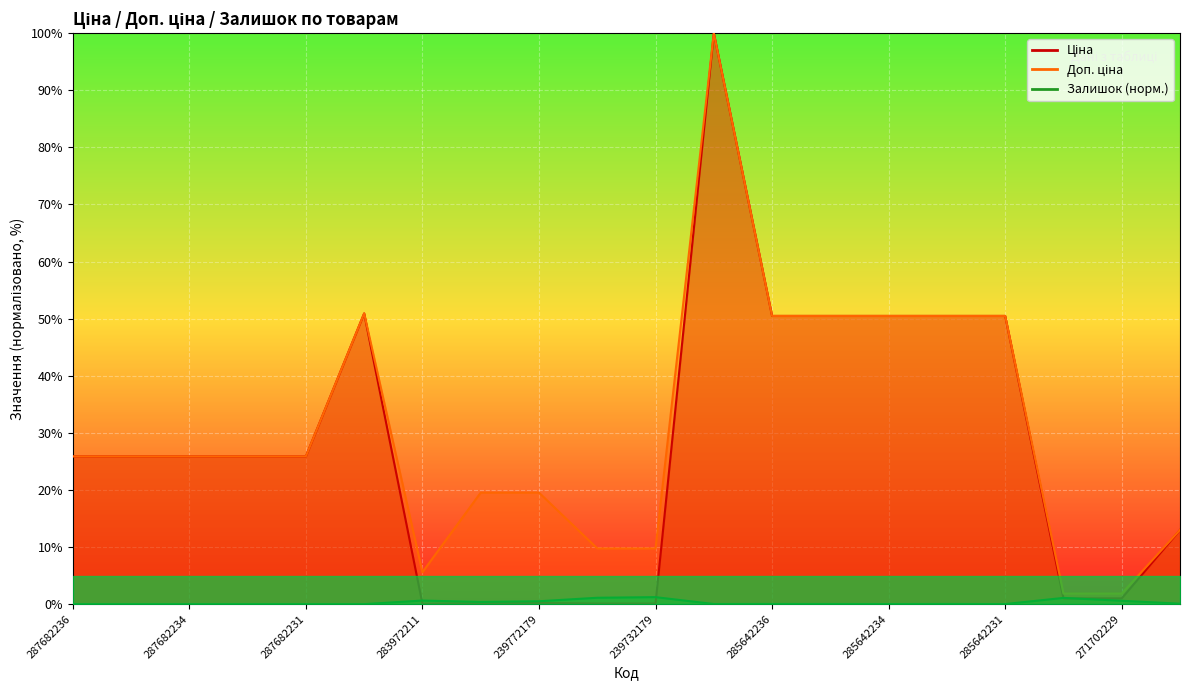

Rank the series by their maximum value, from highest to lowest.

Ціна, Доп. ціна, Залишок